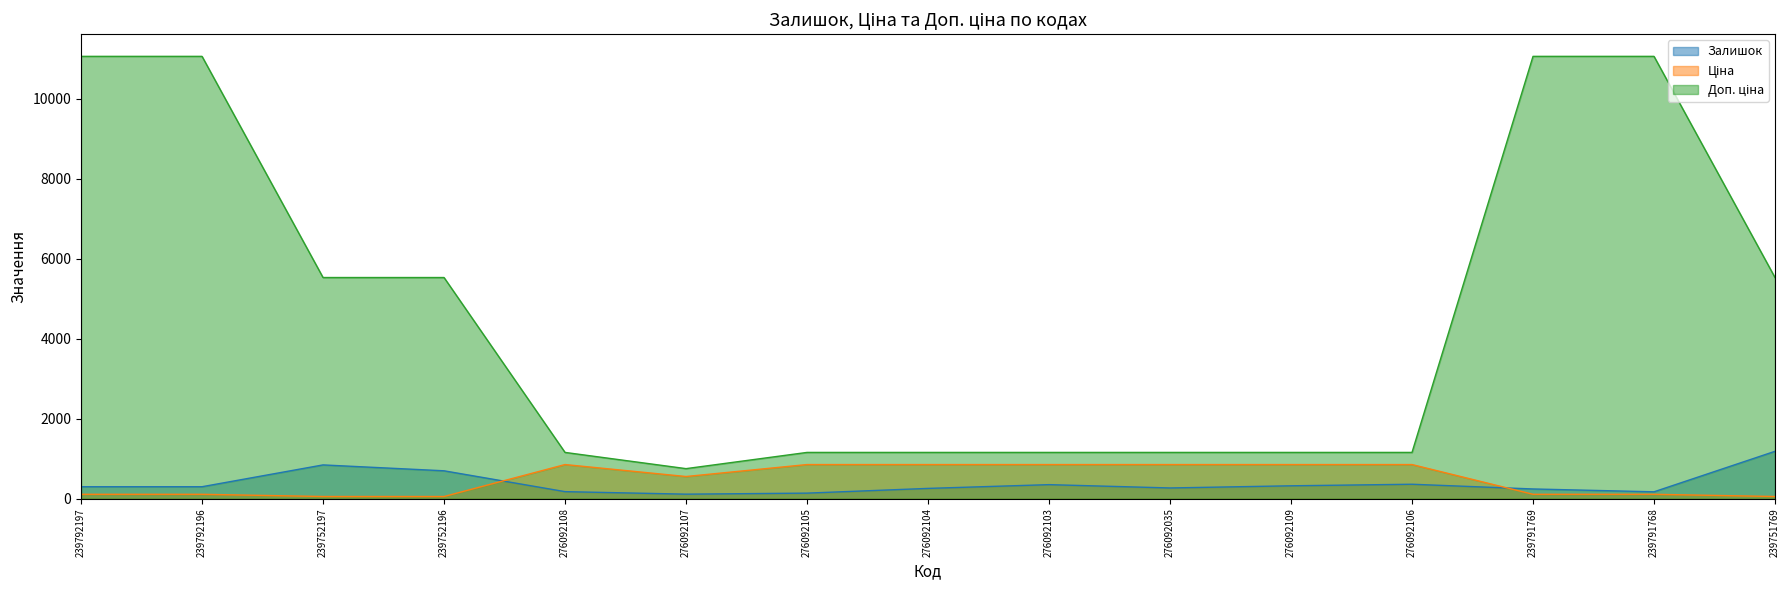

Reading left to right, extract all data points from this chart.

Залишок: 300.0	300.0	845.0	698.0	177.0	114.0	140.0	258.0	352.0	269.0	323.0	362.0	244.0	173.0	1185.0
Ціна: 110.5	110.5	55.3	55.3	854.0	555.1	854.0	854.0	854.0	854.0	854.0	854.0	110.5	110.5	55.3
Доп. ціна: 11055.0	11055.0	5528.0	5528.0	1157.3	752.0	1157.3	1157.3	1157.3	1157.3	1157.3	1157.3	11055.0	11055.0	5528.0